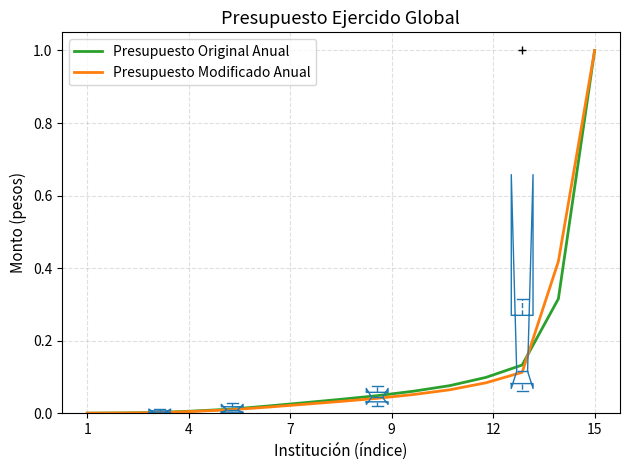

Which series has the largest range (max minus min)?

Presupuesto Modificado Anual